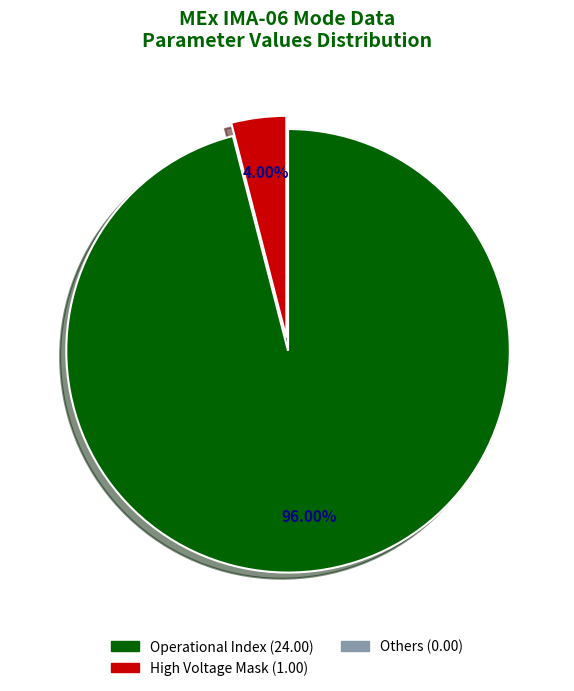

Does any single category account for the majority?

Yes